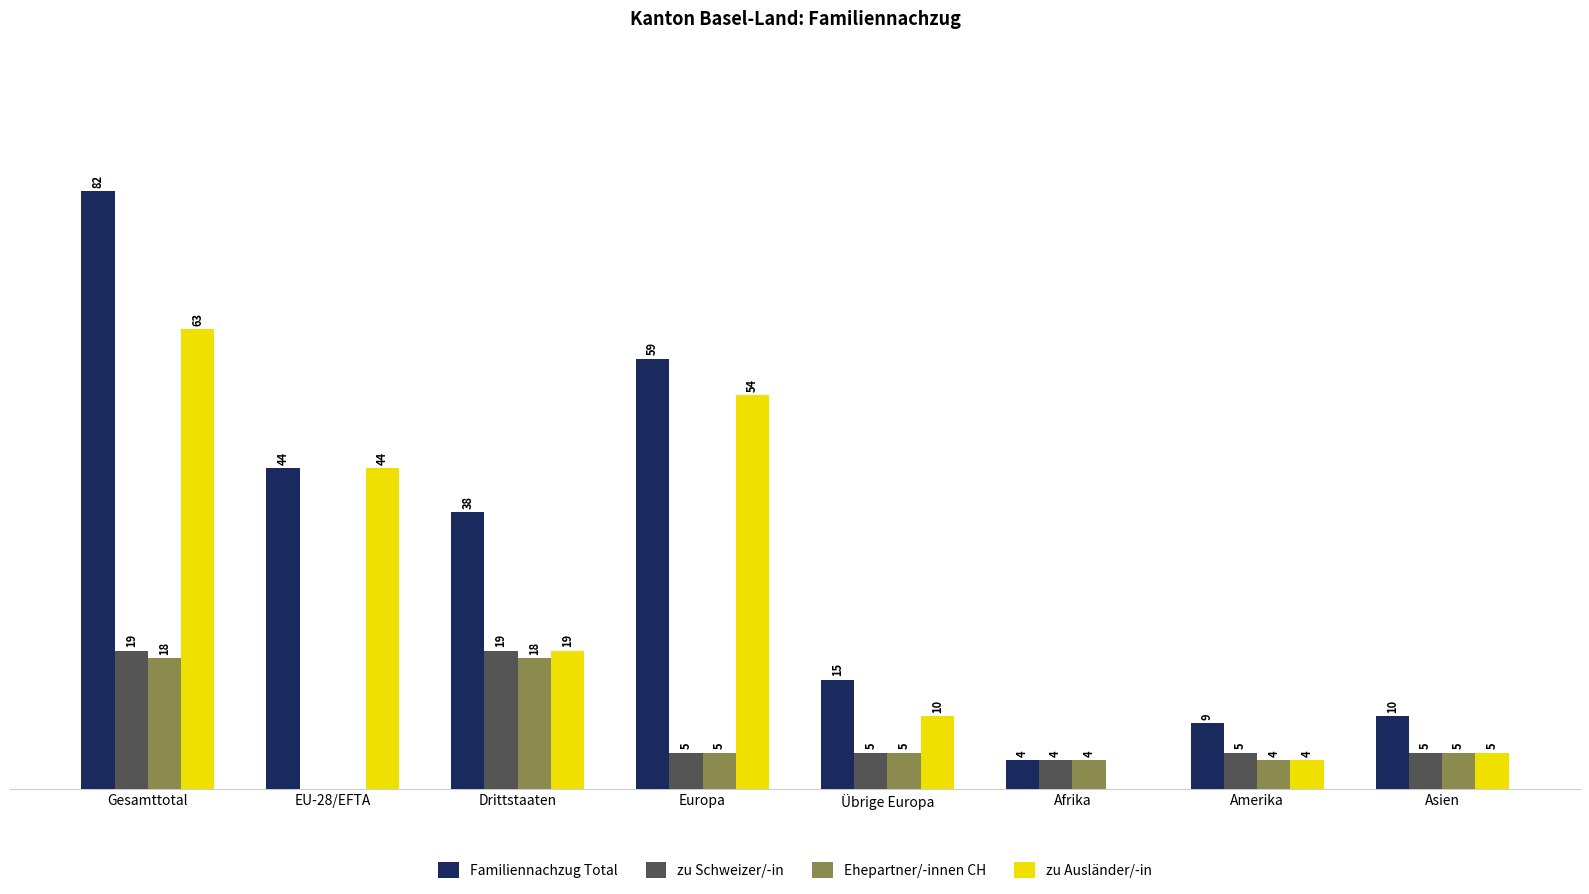

At which label does zu Ausländer/-in reach its peak?

Gesamttotal